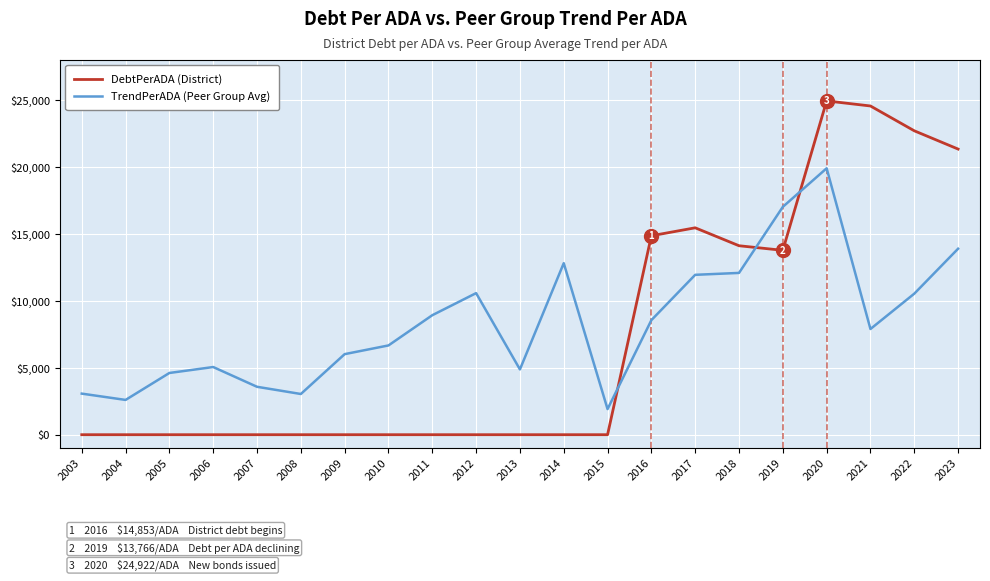

At which category is the sum across all series the highest?

2020